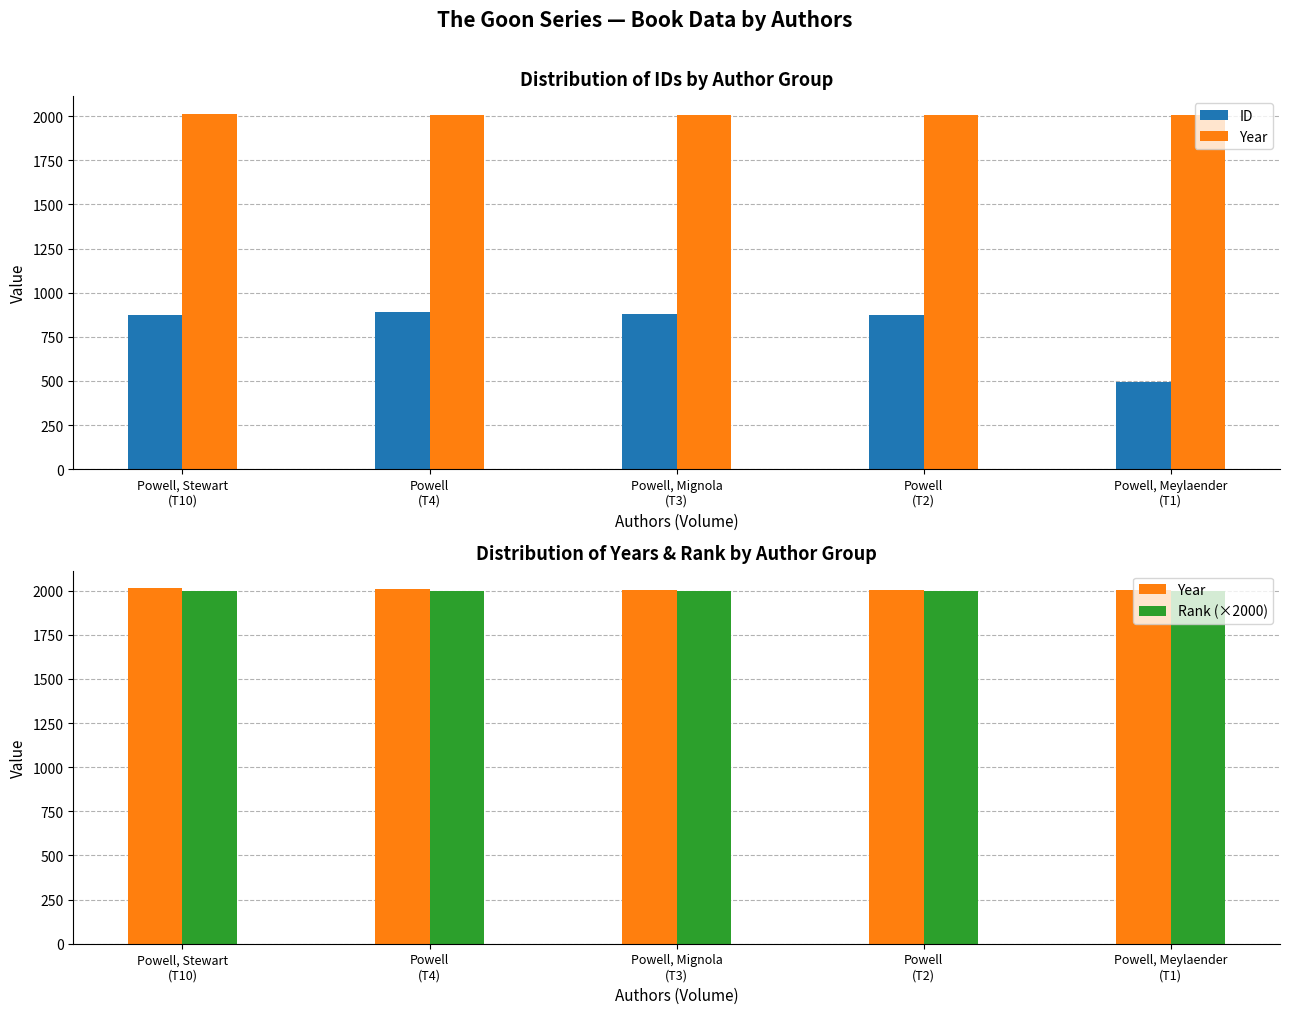

Count the number of categories in the chart.

5